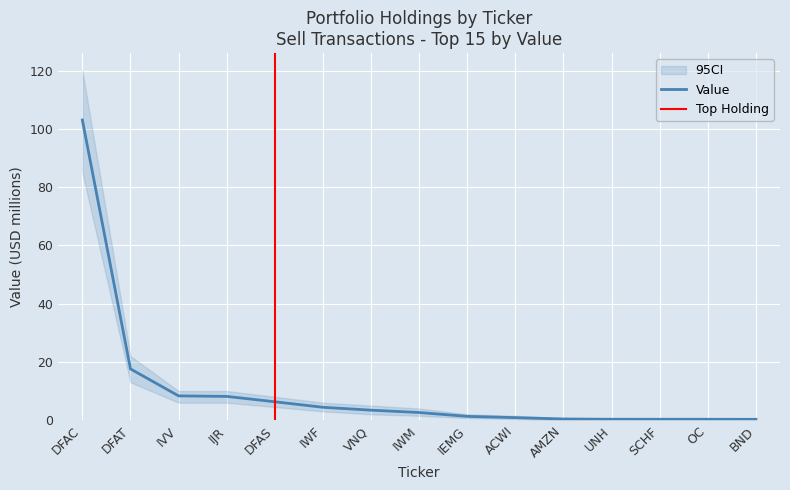

What is the change in value from DFAC to DFAS?

-96.7